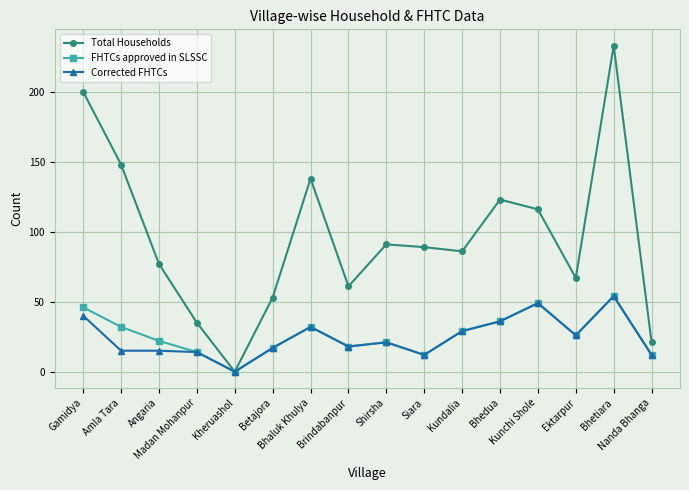

What is the total value across all series at Nanda Bhanga?

45